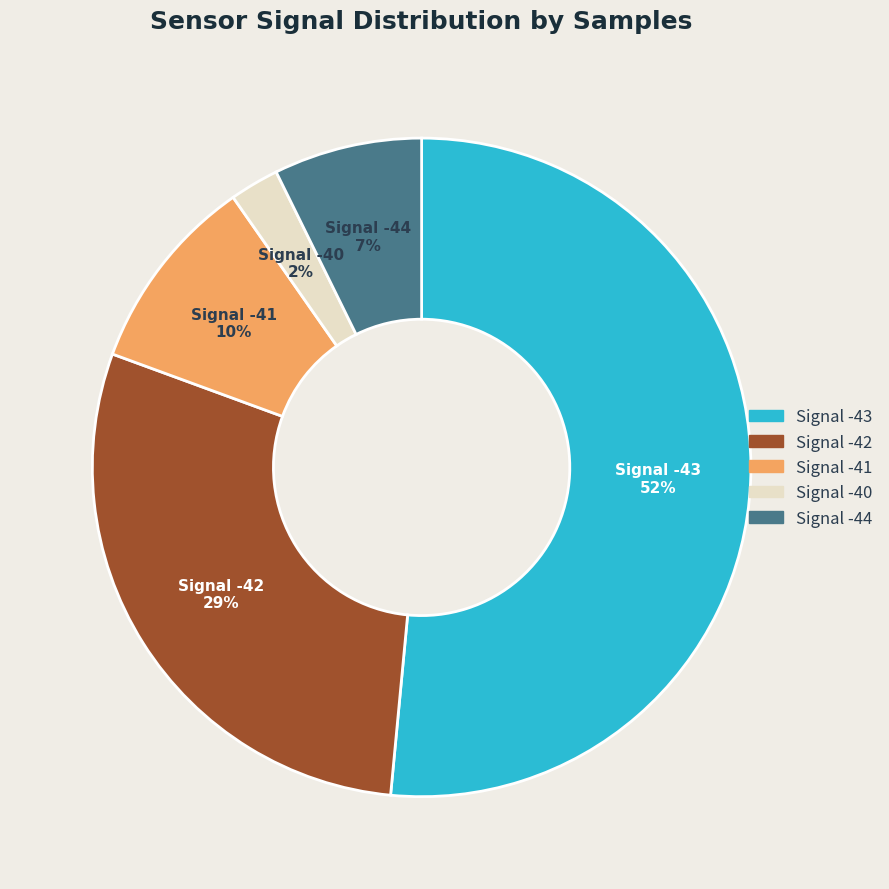

How many segments does this pie chart have?

5